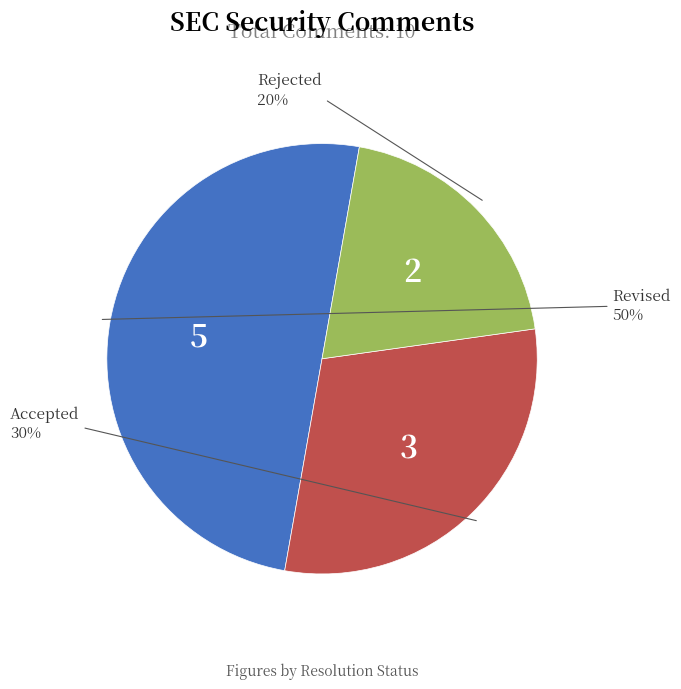

To the nearest percent, what is the average slice percentage?

33%